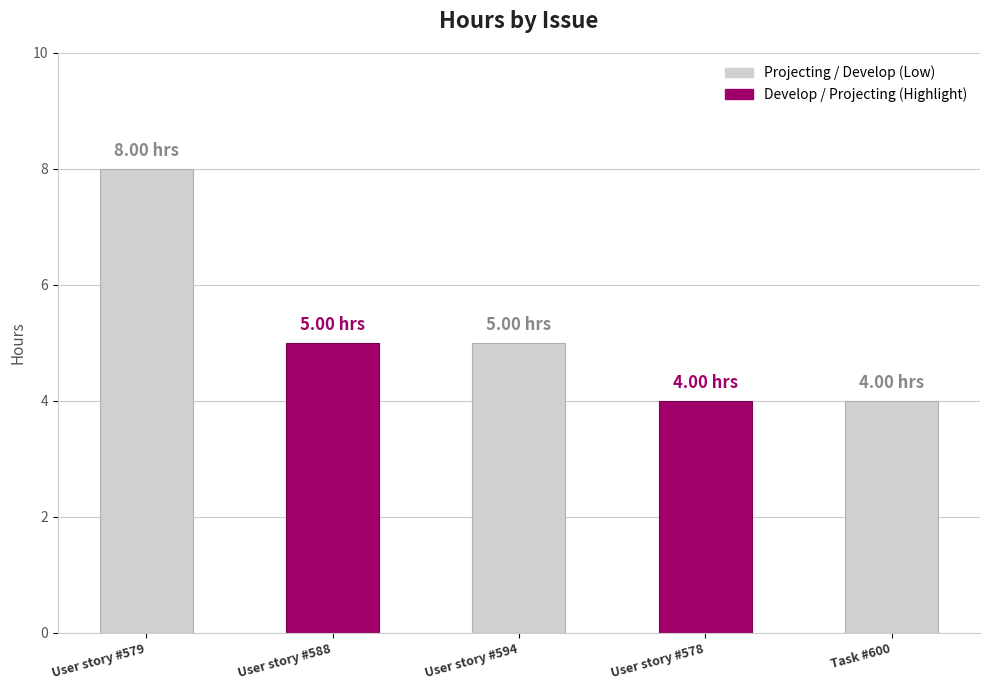

True or false: the data shows 5 at User story #588.

True